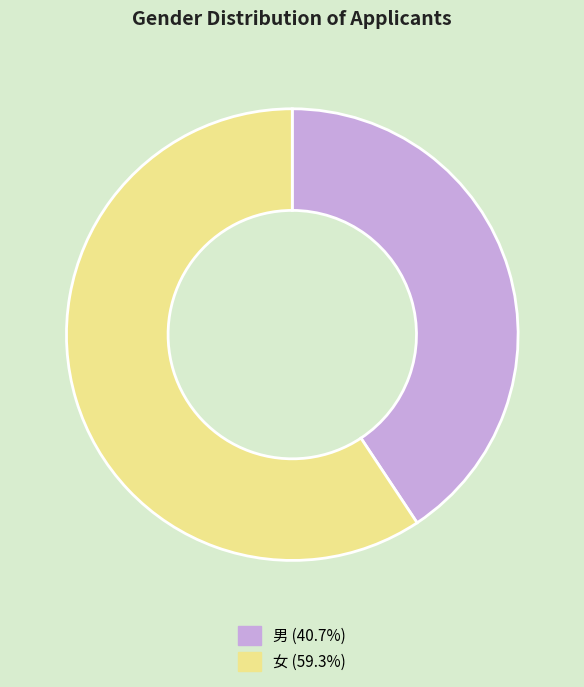

Combined, do 男 (40.7%) and 女 (59.3%) account for over 50%?

Yes